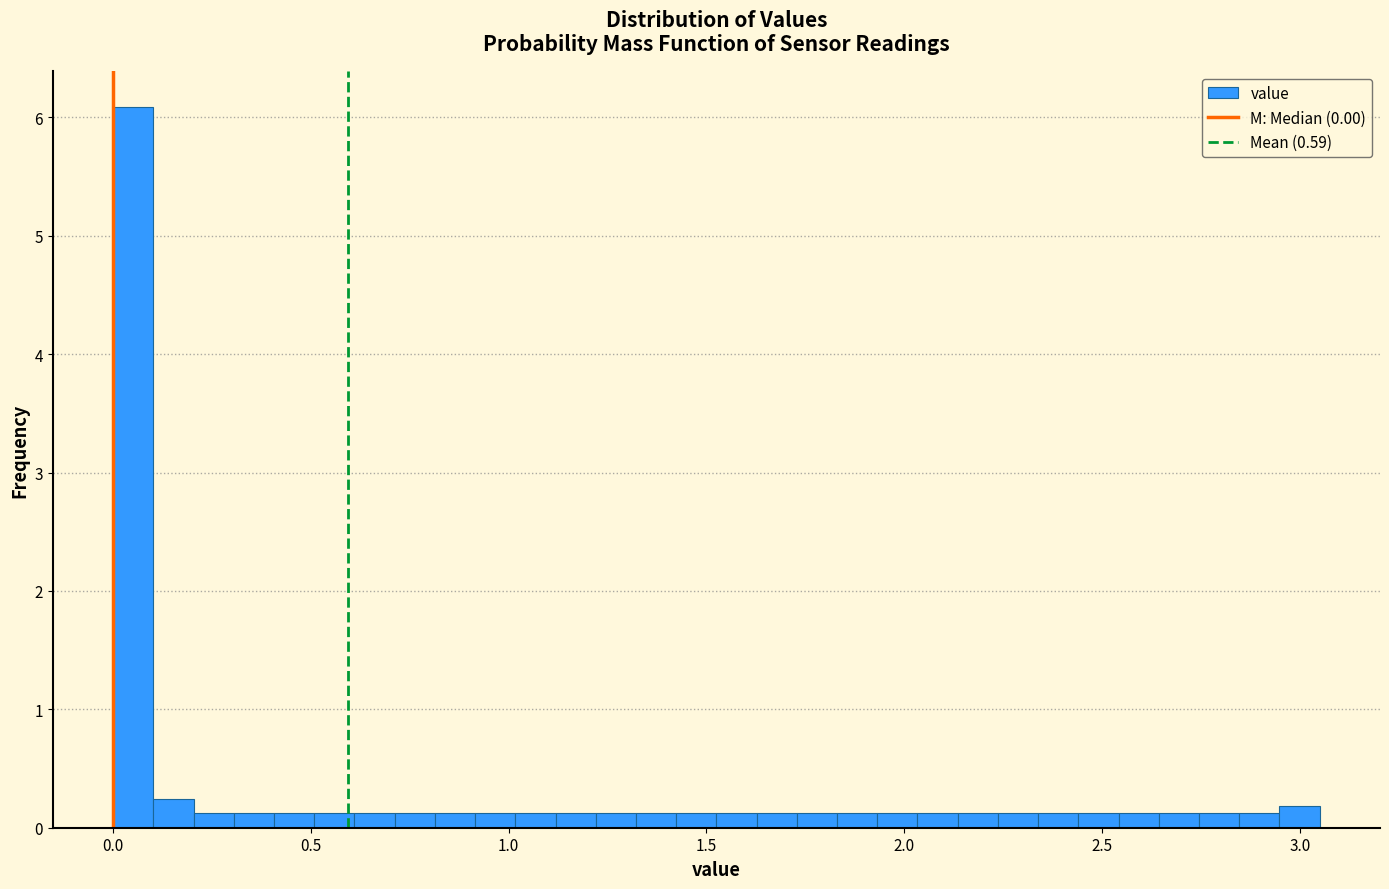

Around what value on the x-axis is the tallest bar? Give the approximate position of its centre, as read against the axis.

0.05